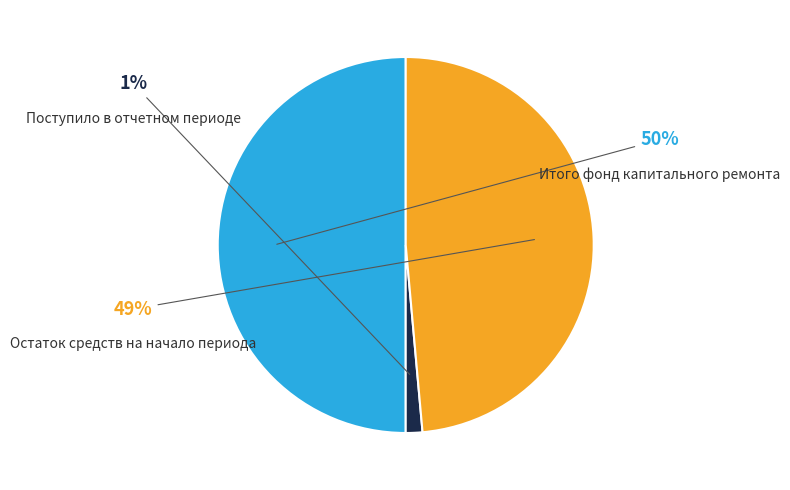

What is the smallest slice in the pie chart?

Поступило в отчетном периоде